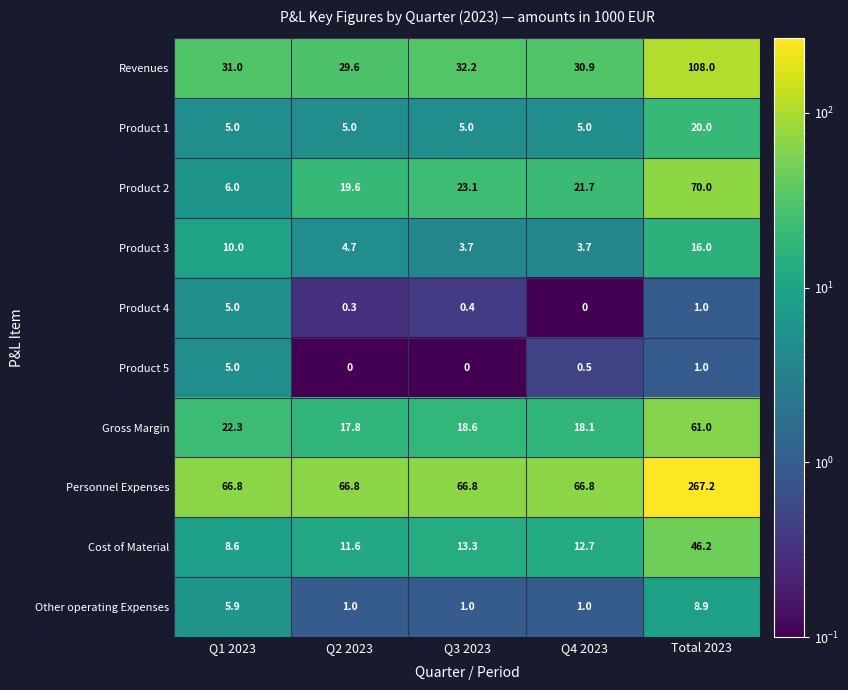

What value does the Personnel Expenses series have at Q4 2023?

66.8